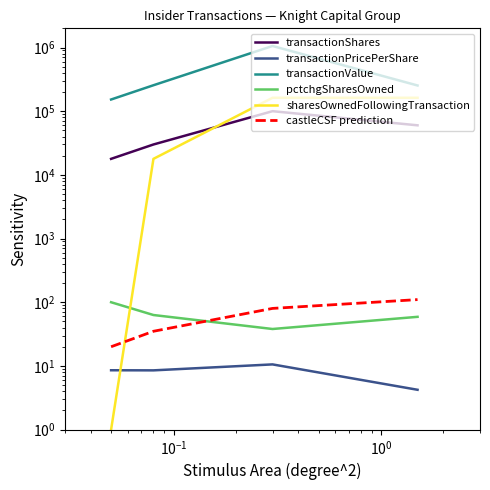

How many lines are shown in the chart?

6